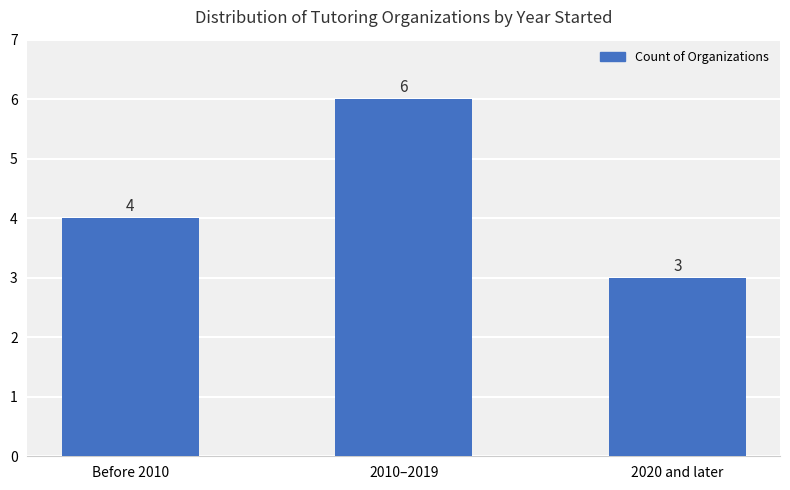

Does the chart contain stacked bars?

No